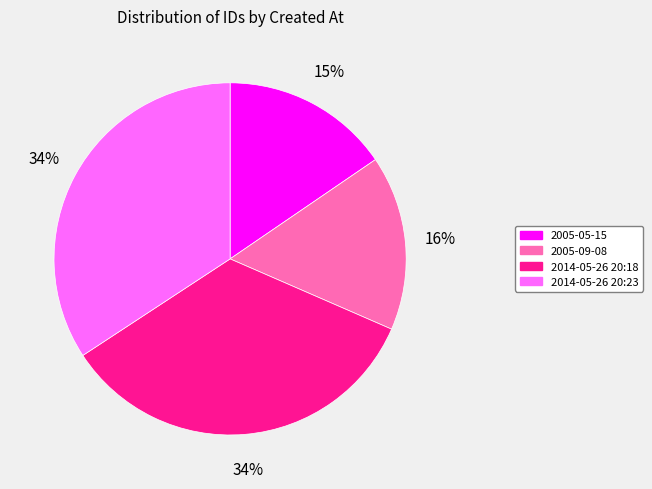

Does 2005-09-08 account for over 50% of the chart?

No